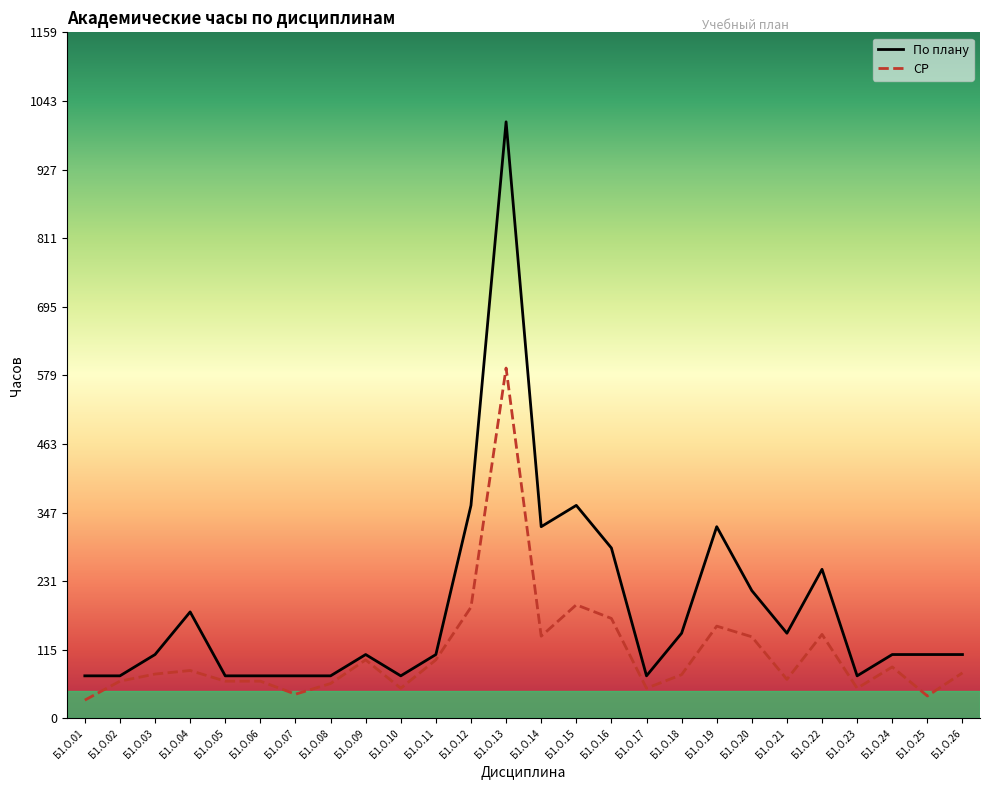

List the series in order of their overall mean, highest first.

По плану, СР